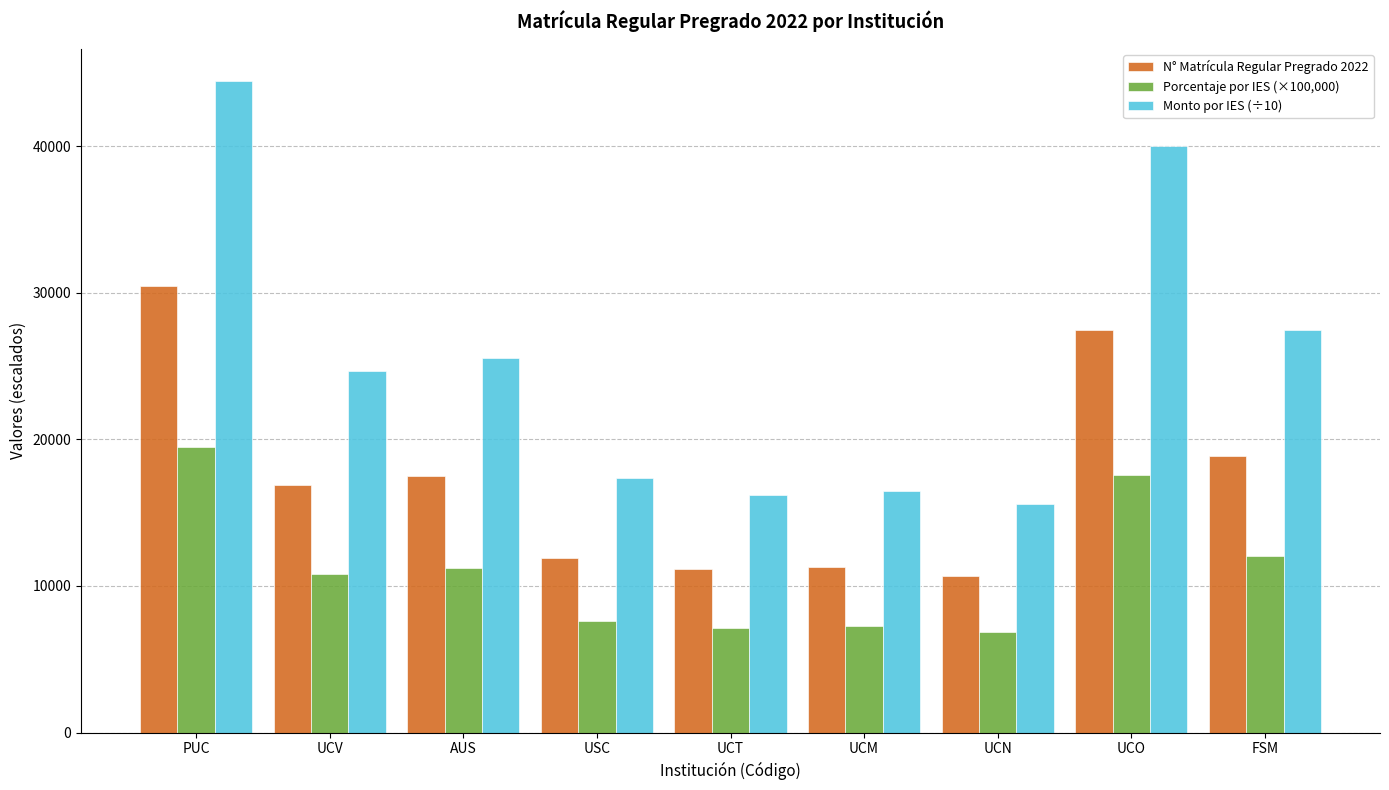

What is the difference between the second highest and second lowest values in the N° Matrícula Regular Pregrado 2022 series?

16317.0